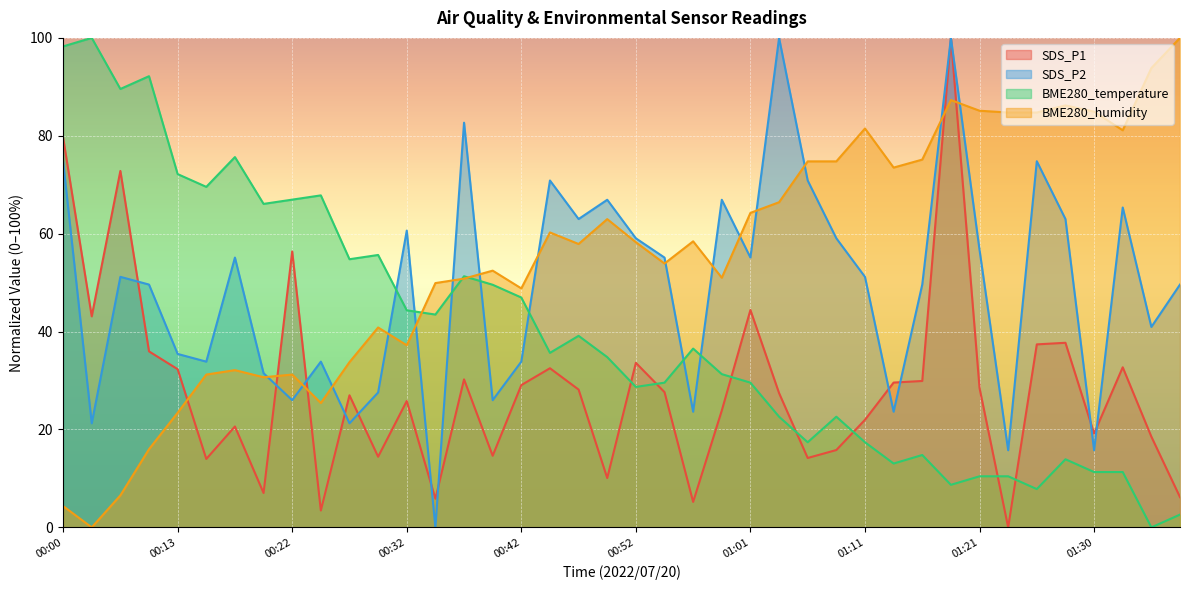

What is the average value of the SDS_P2 series?

49.0